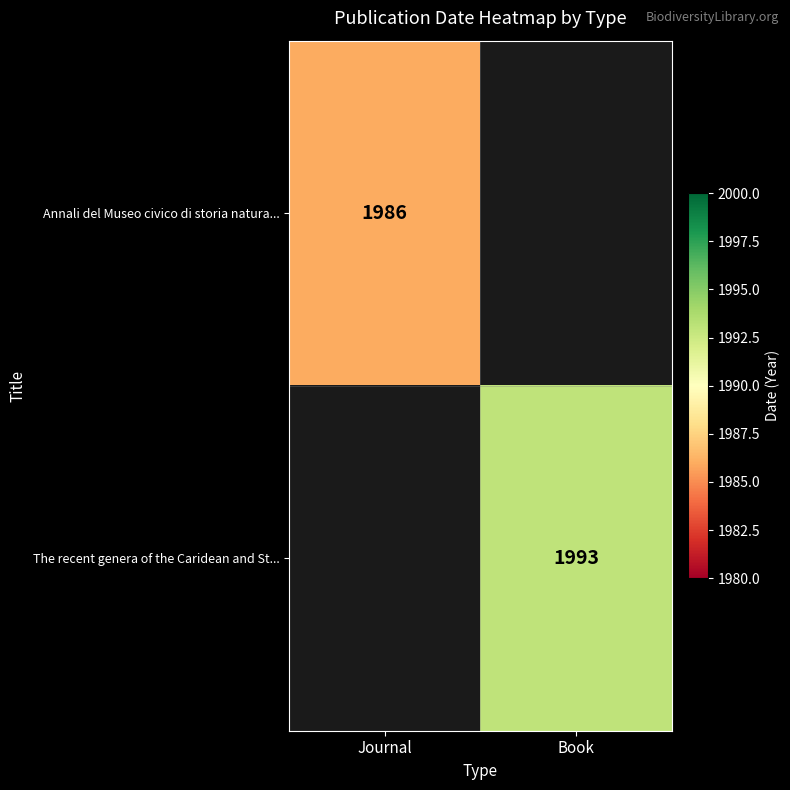

True or false: Annali del Museo civico di storia natura... has a value of 1327 at Journal.

False